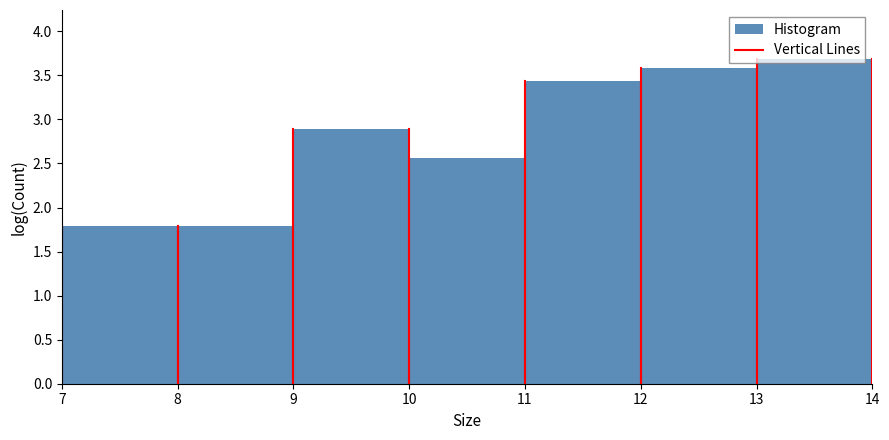

Which range on the x-axis has the tallest bar?

13 to 14